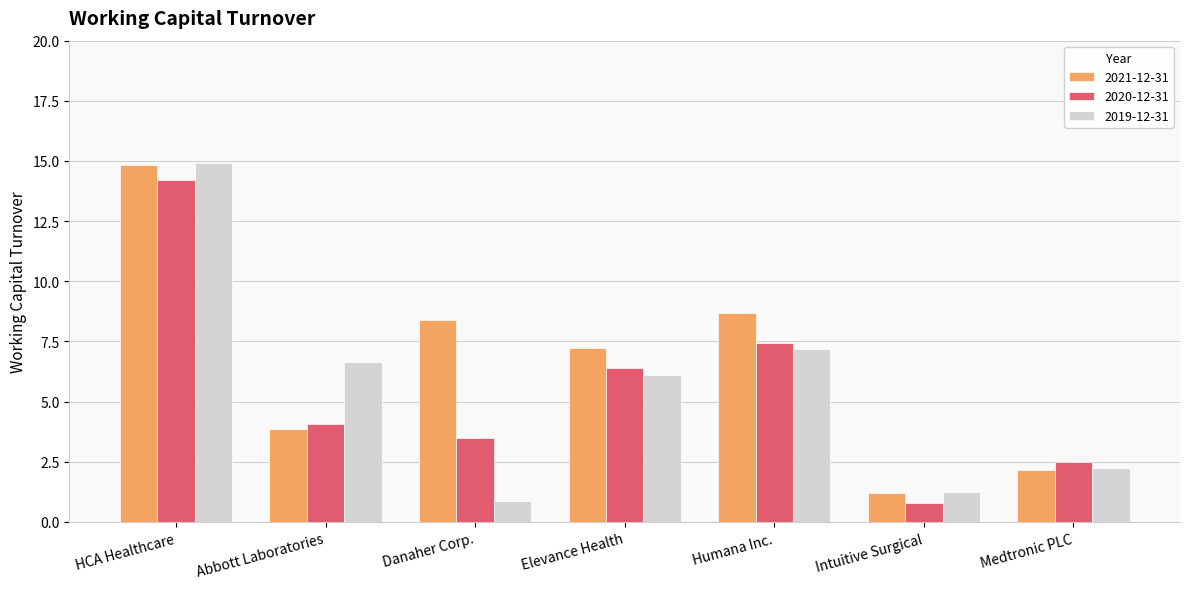

At which label does 2020-12-31 first exceed 4?

HCA Healthcare